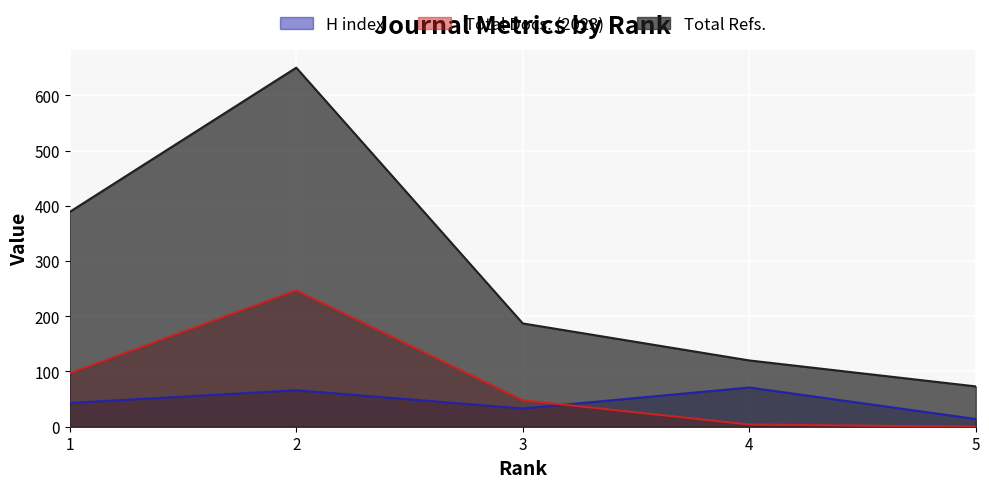

The value of Total Docs. (2023) at 3 is 48. True or false?

True